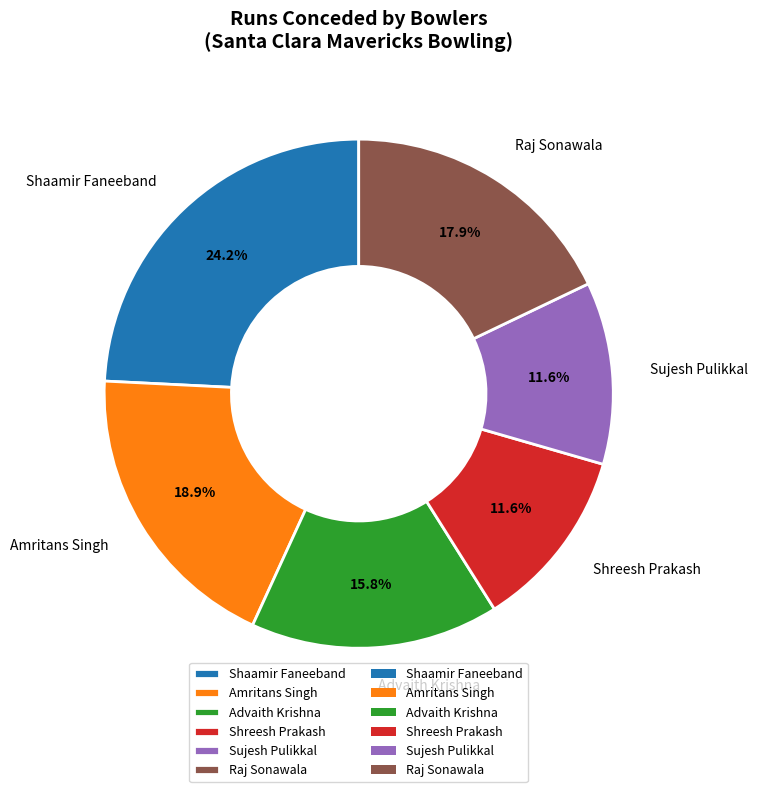

Count the number of slices in the pie.

6